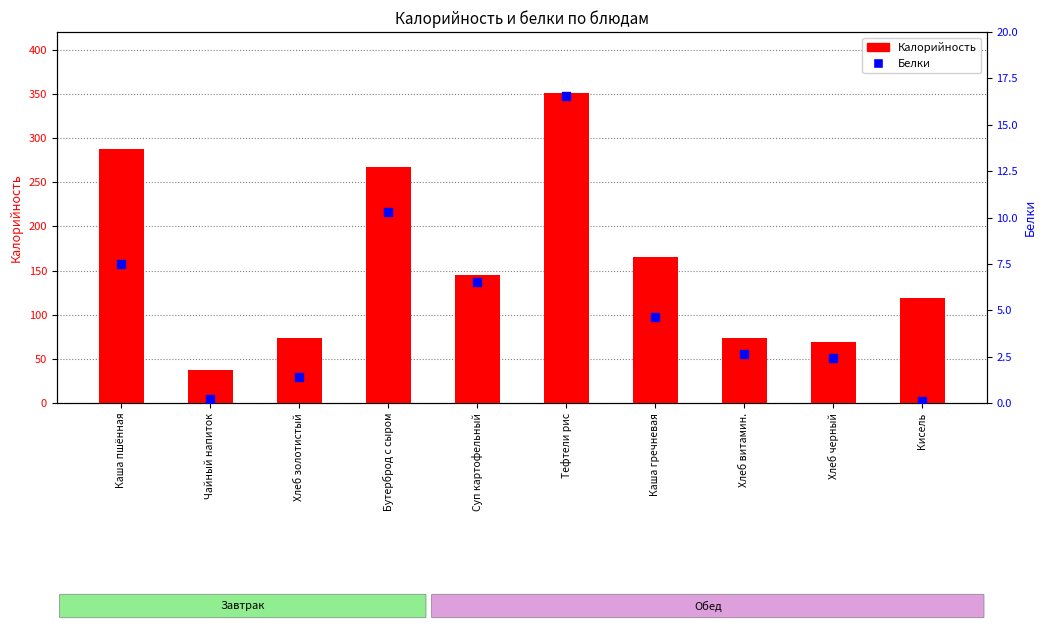

Which series has the largest total across all categories?

Калорийность